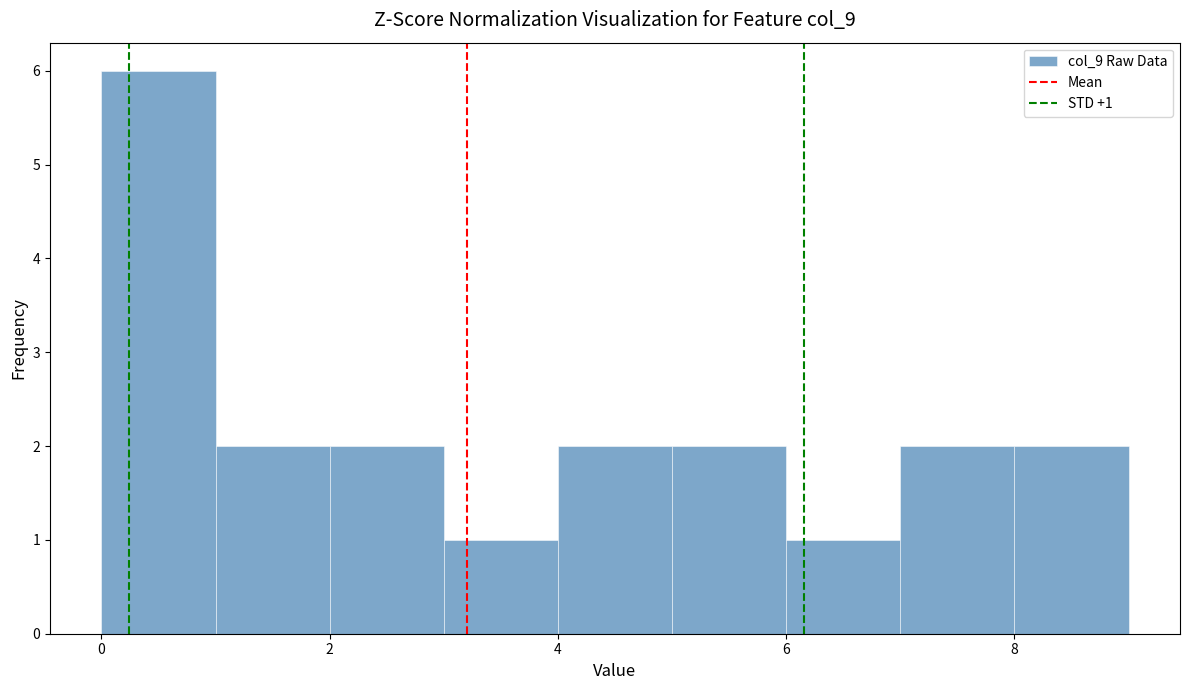

Over which range of the x-axis is the bar tallest?

0 to 1